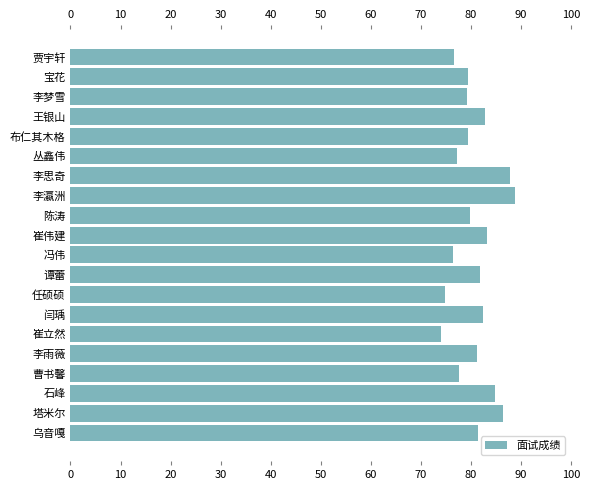

What is the change in value from 李瀛洲 to 谭蕾?

-7.0